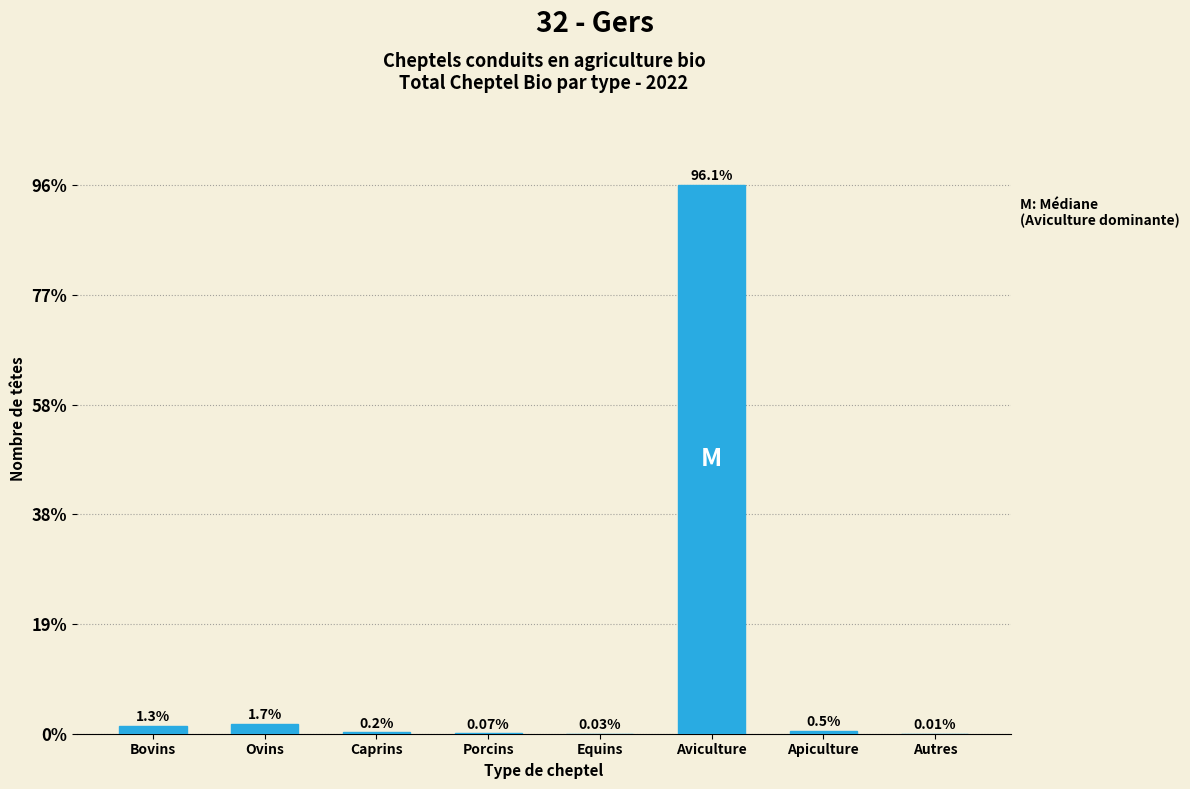

What is the ratio of the value at Apiculture to the value at Bovins?

0.4